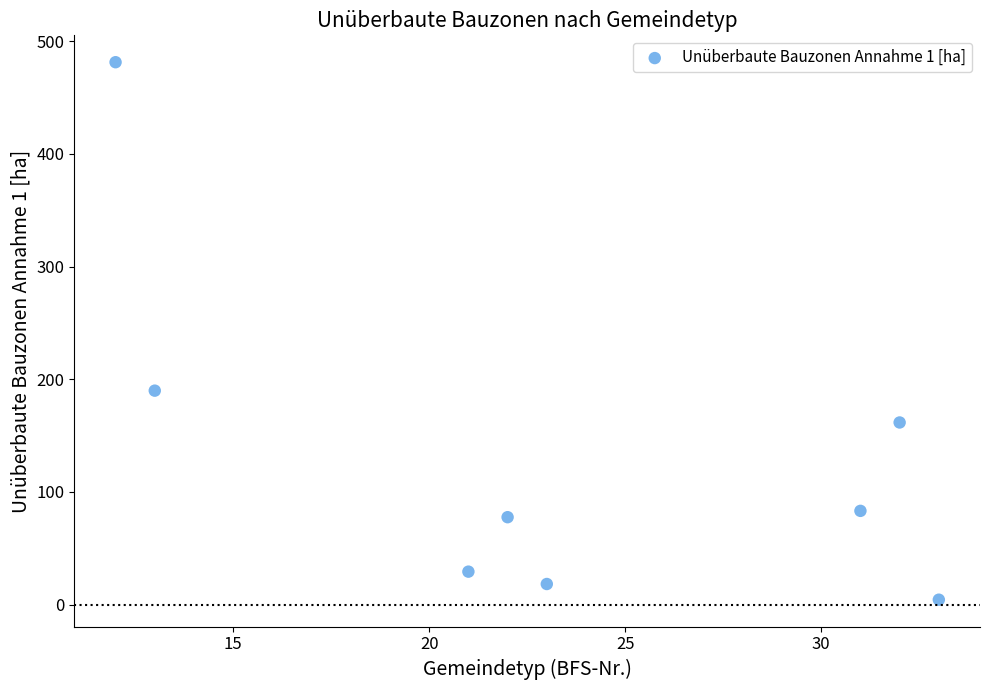

What is the range of X values (max minus min)?

21.0